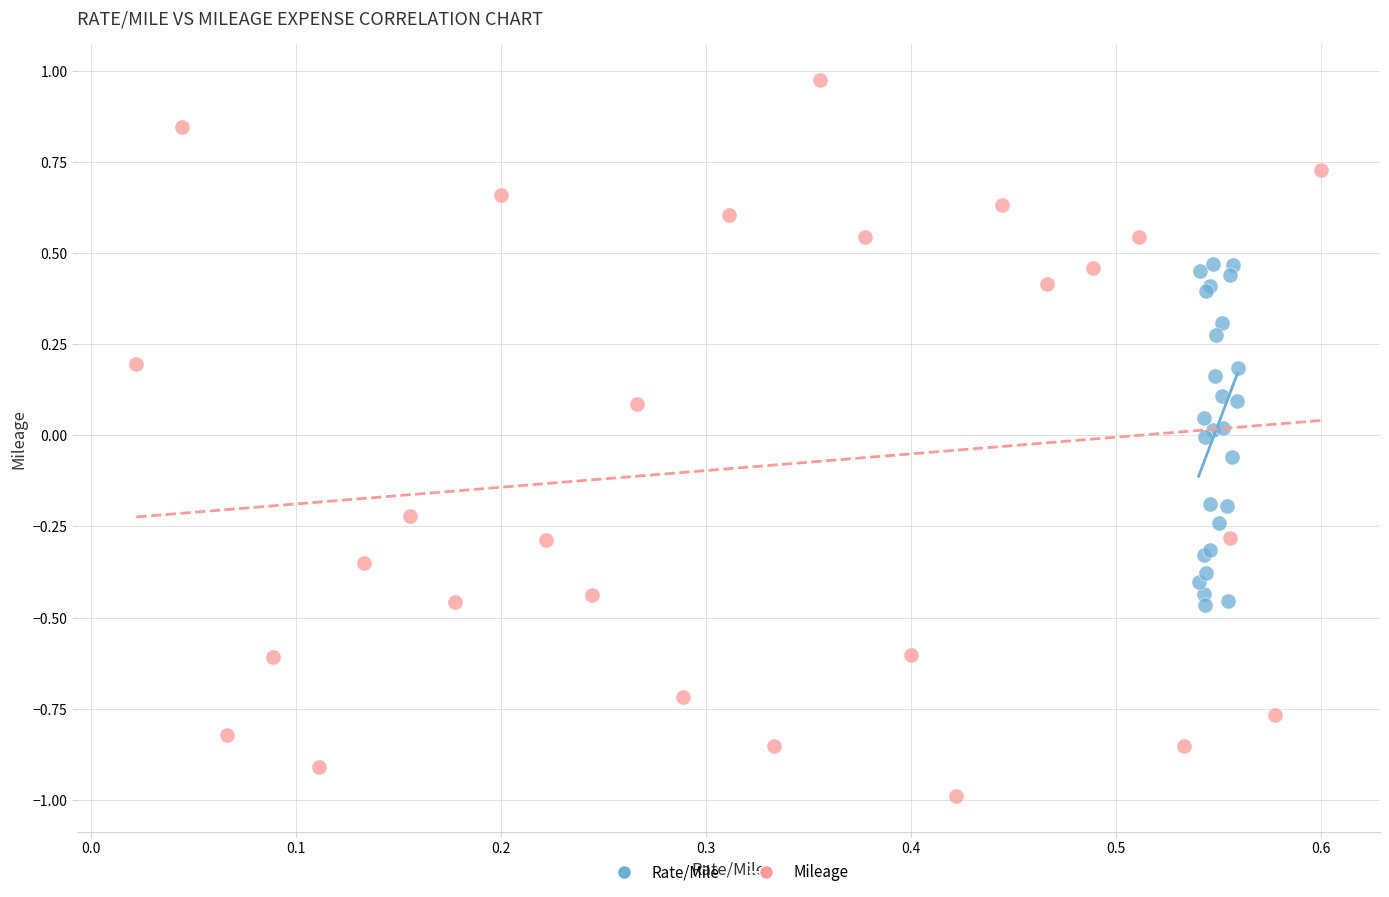

Which series reaches the minimum Y coordinate?

Mileage